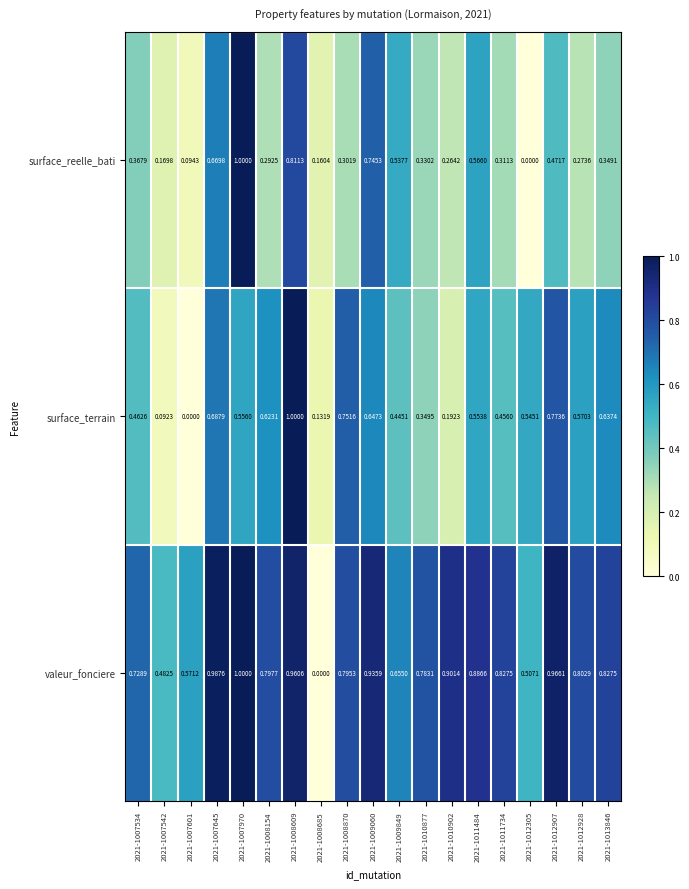

List the series in order of their overall mean, lowest first.

surface_reelle_bati, surface_terrain, valeur_fonciere